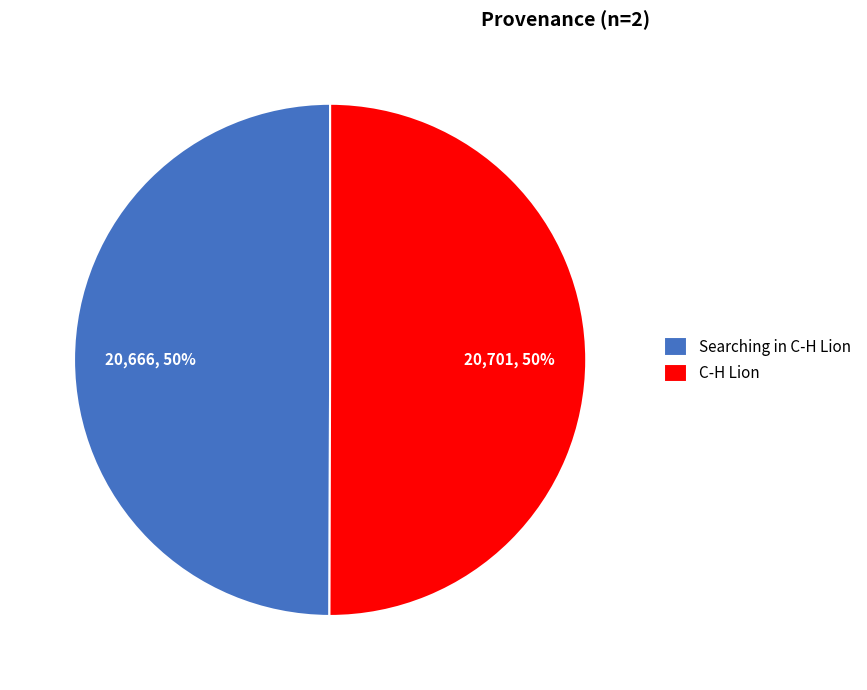

Approximately how many times larger is the value at Searching in C-H Lion compared to C-H Lion?

1.0